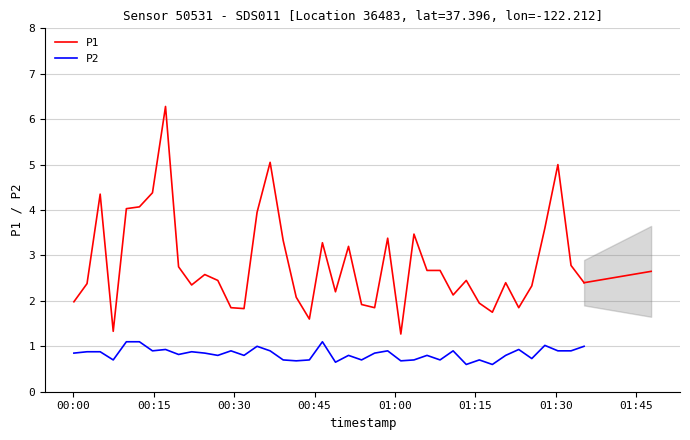

Does the chart display data point markers on the line(s)?

No